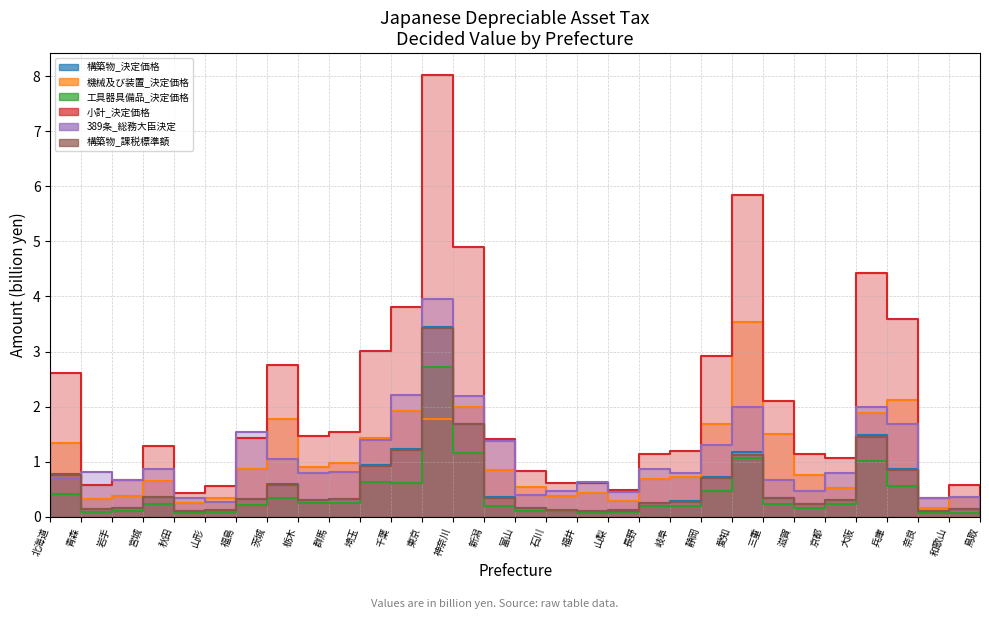

What are all the series names shown in the legend?

構築物_決定価格, 機械及び装置_決定価格, 工具器具備品_決定価格, 小計_決定価格, 389条_総務大臣決定, 構築物_課税標準額